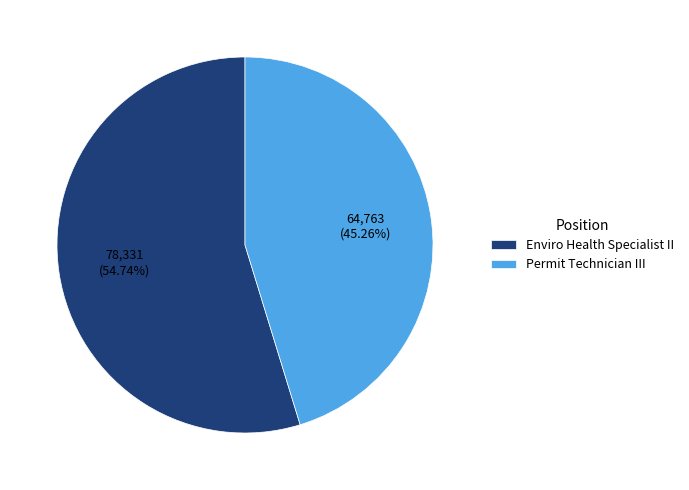

Which slice represents more than half of the pie?

Enviro Health Specialist II